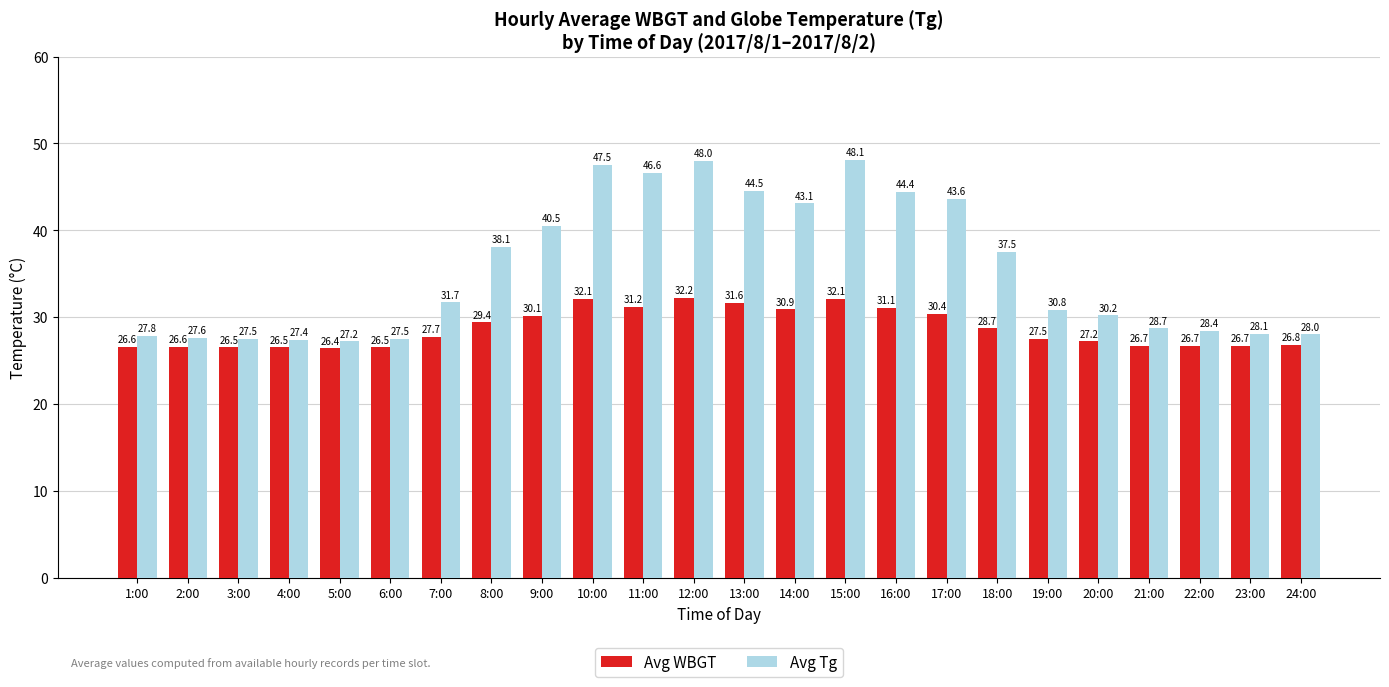

Which label corresponds to the largest value in the chart?

15:00